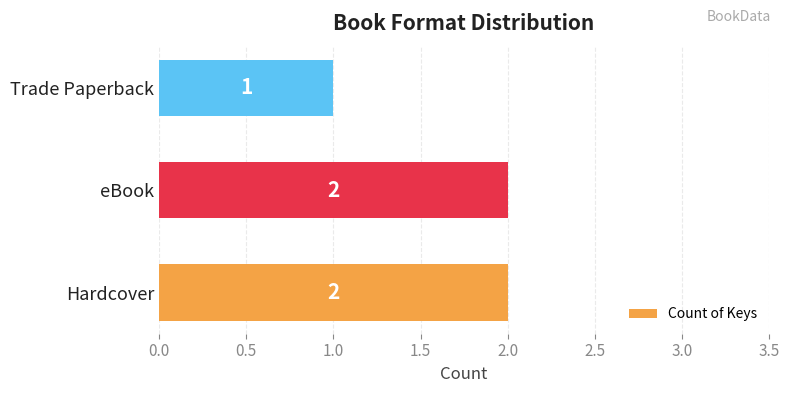

Which label corresponds to the smallest value in the chart?

Trade Paperback